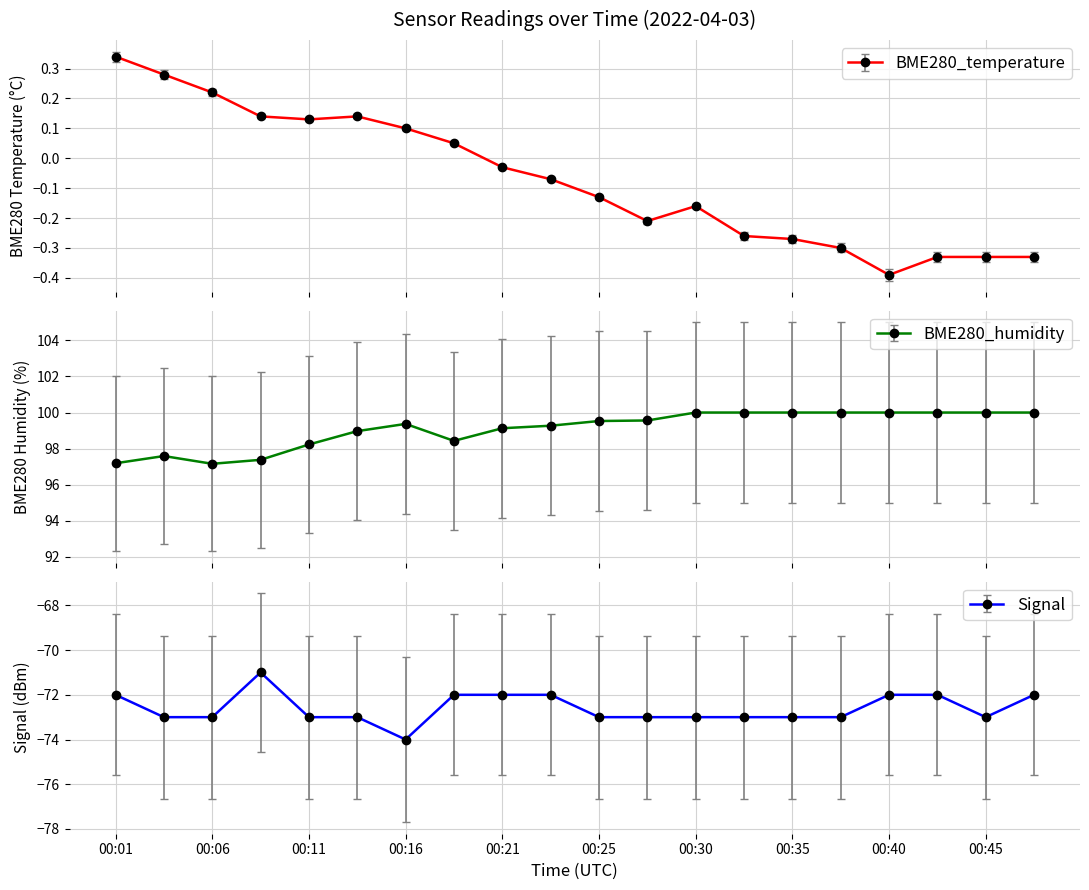

True or false: BME280_temperature has more than 0 points higher than both neighbors.

True